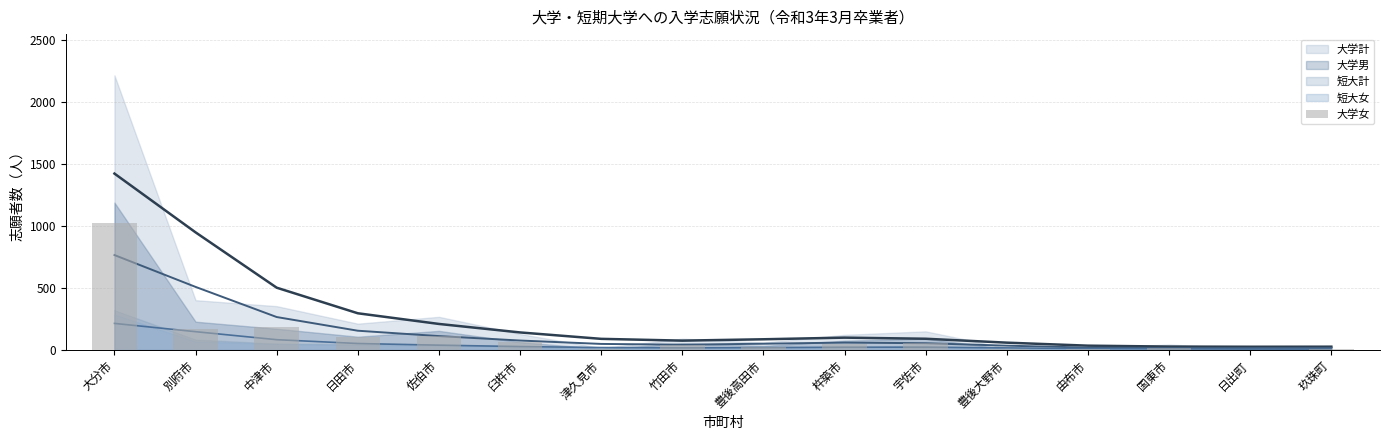

The chart shows a value of 47 at 杵築市. True or false?

True